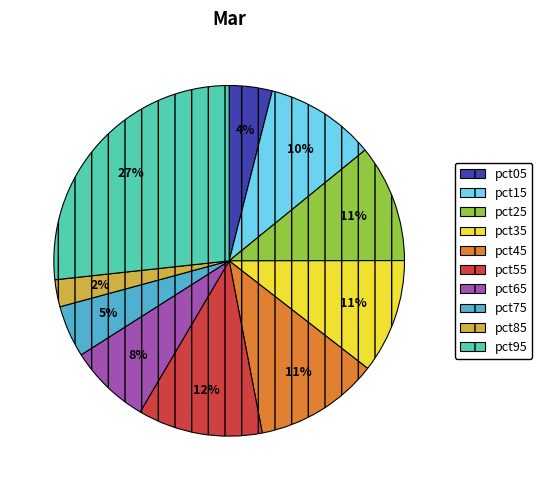

Is the sum of pct35 and pct05 greater than half?

No